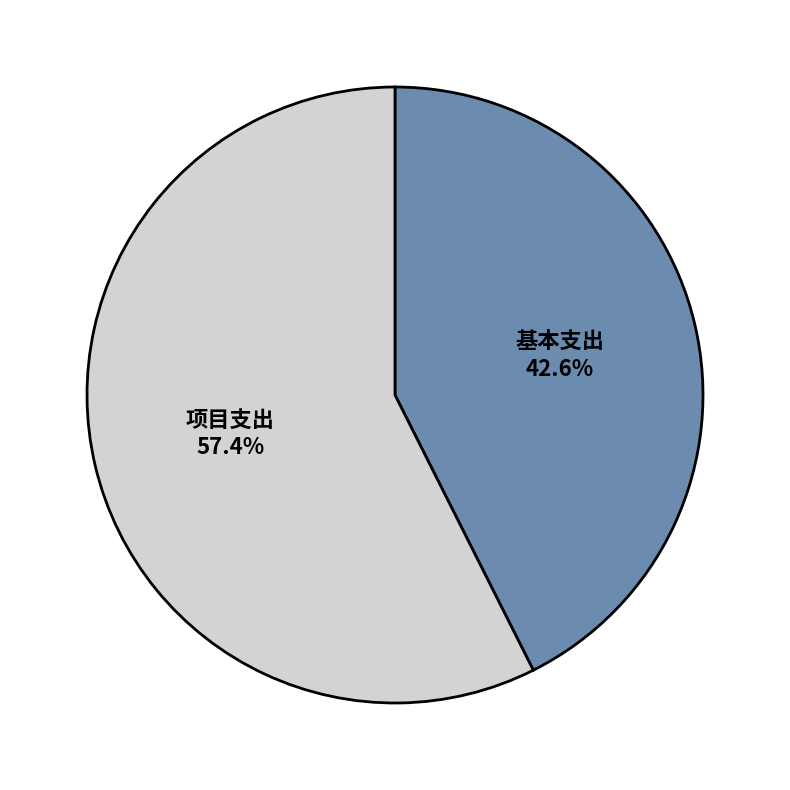

Is there any slice that represents more than half of the pie?

Yes